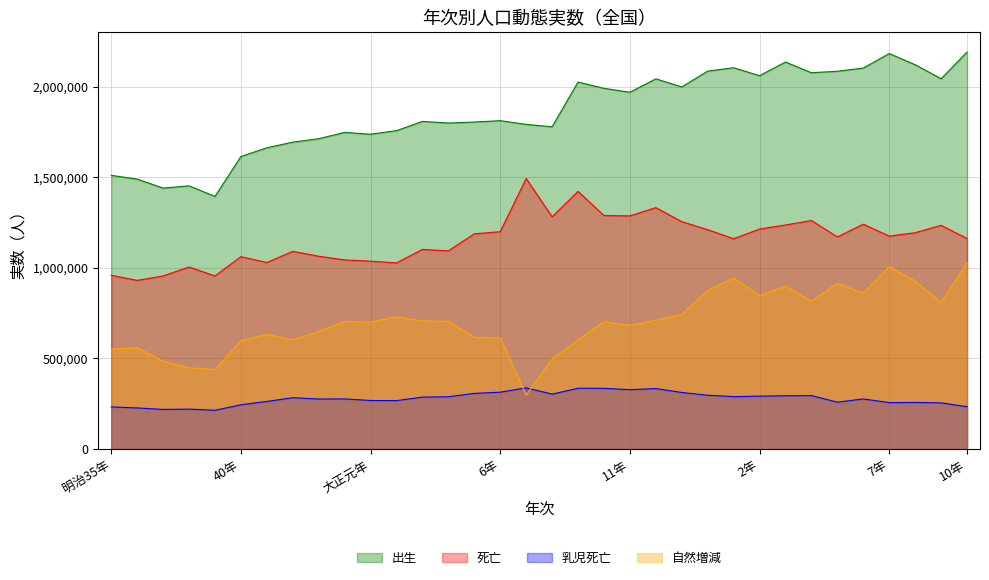

In 乳児死亡, how many points are higher than both neighbors (excluding endpoints)?

9